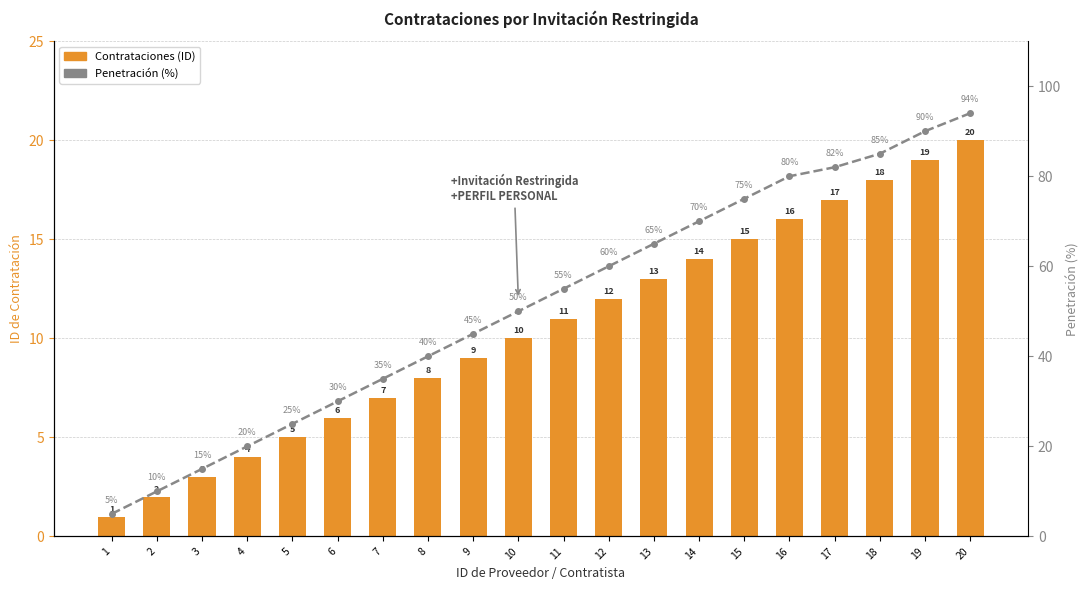

Are the bars grouped side by side (vs. stacked)?

Yes